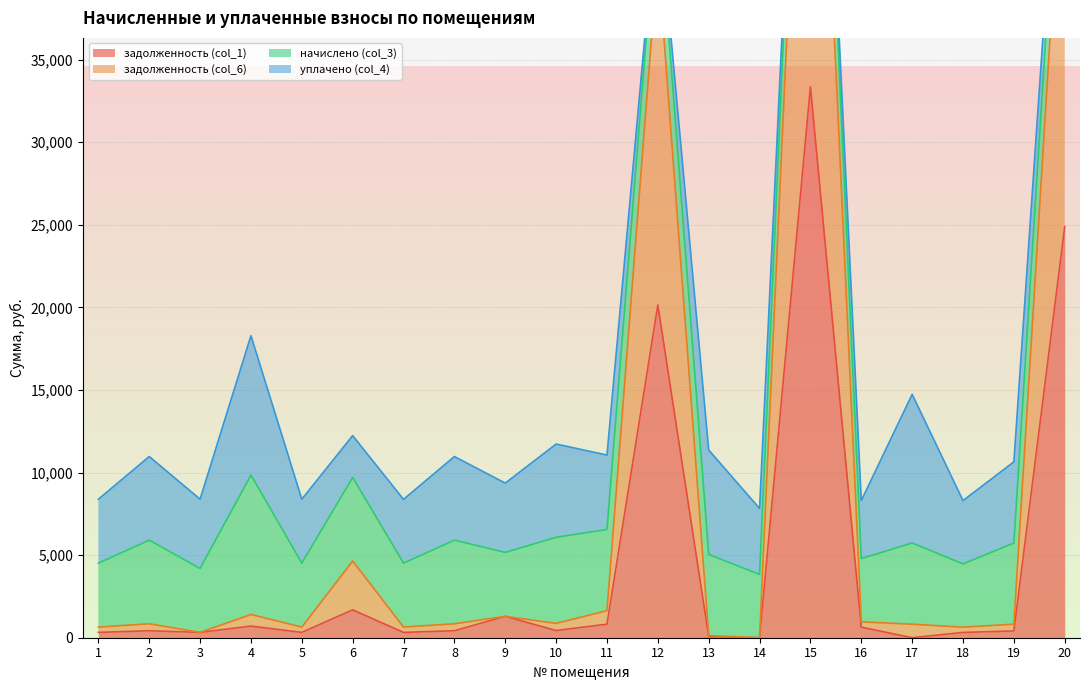

What is the value of the задолженность (col_1) point at the 7th from the left?

322.5